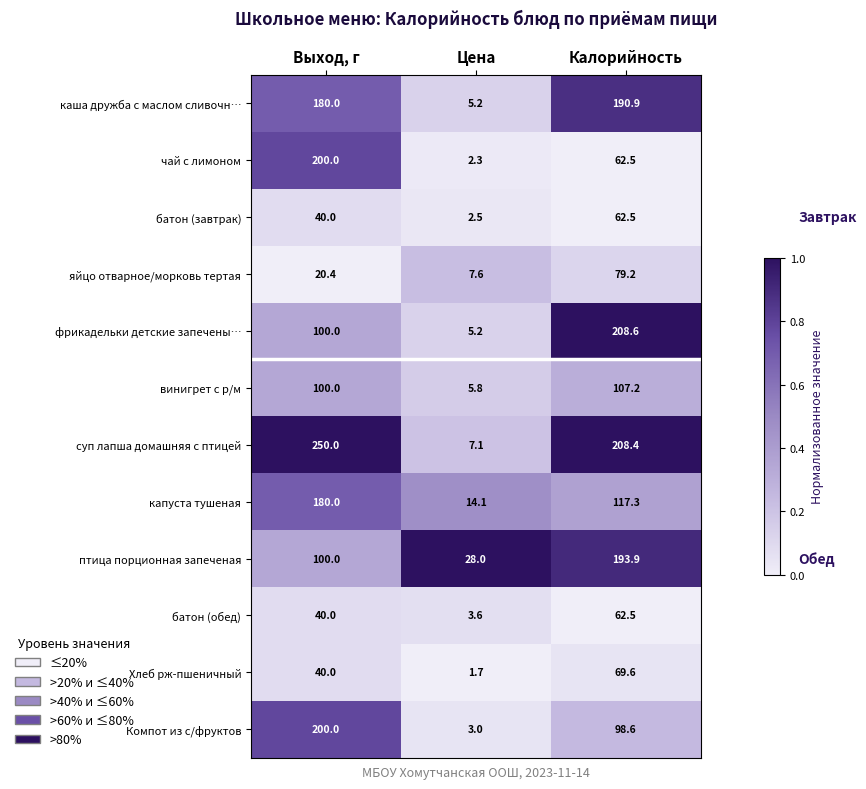

Read the яйцо отварное/морковь тертая value at Выход, г.

20.4